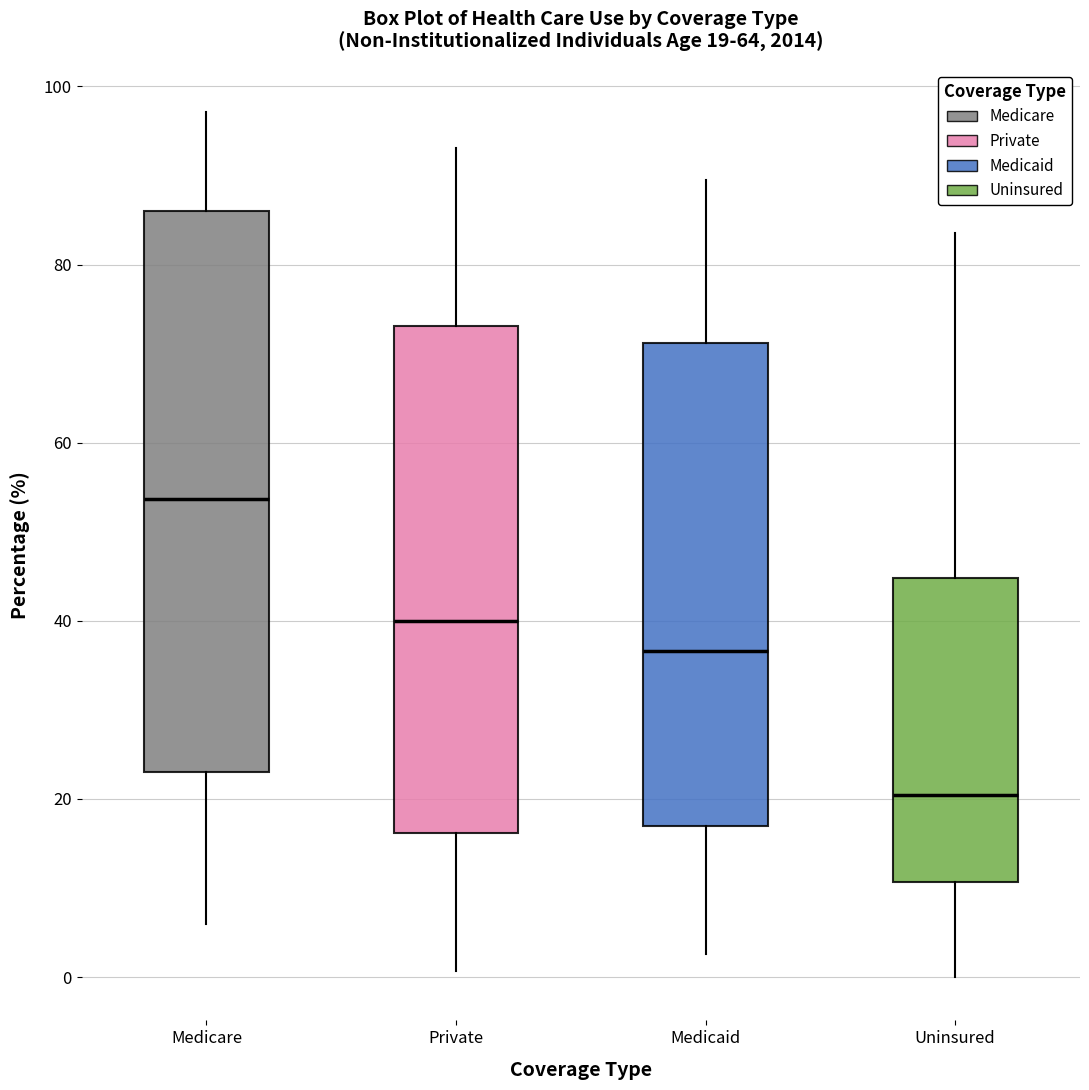

Which box is the tallest, from its lower edge to its upper edge?

Medicare